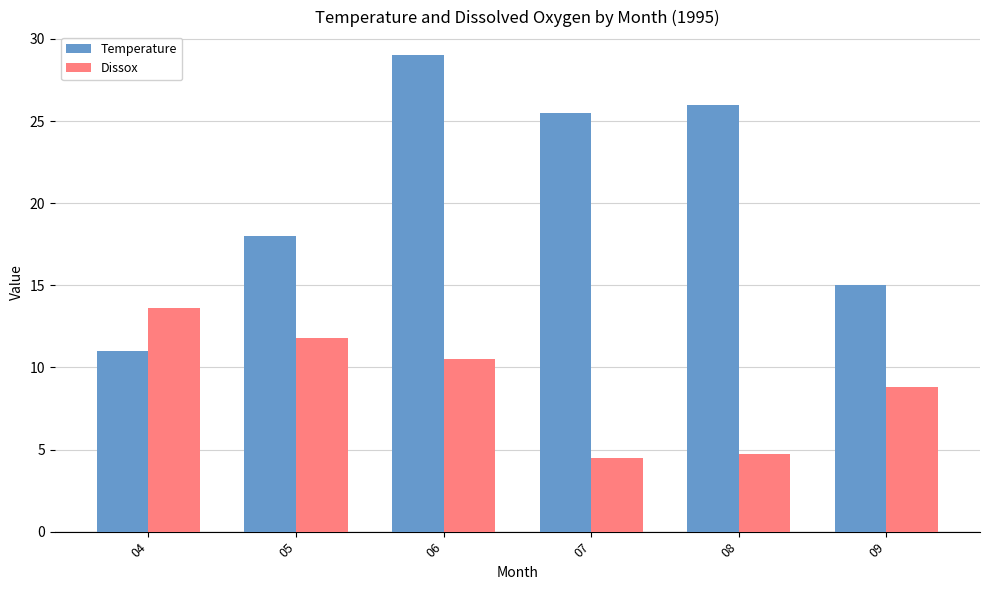

What is the value of the Temperature bar at the 4th from the left?

25.5